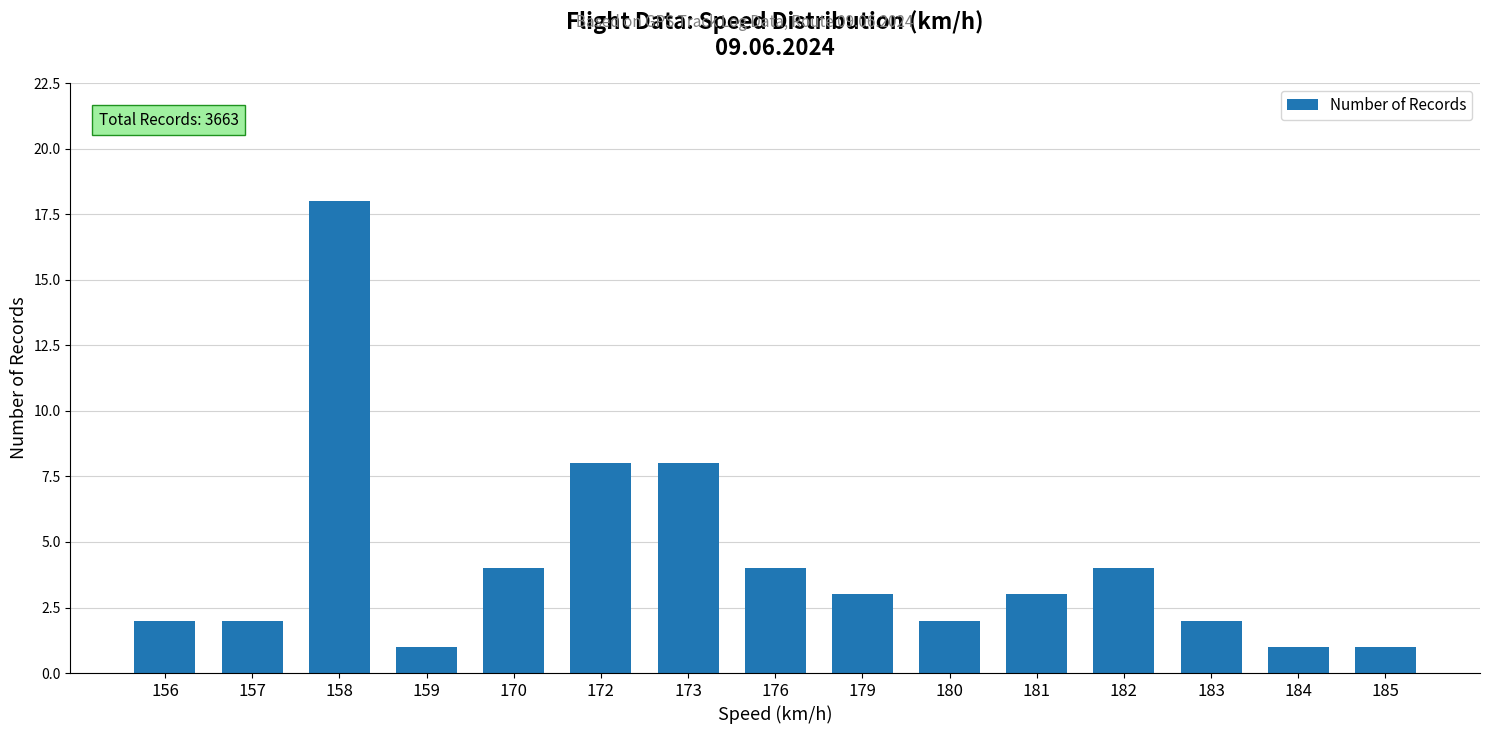

What is the change in value from 172 to 179?

-5